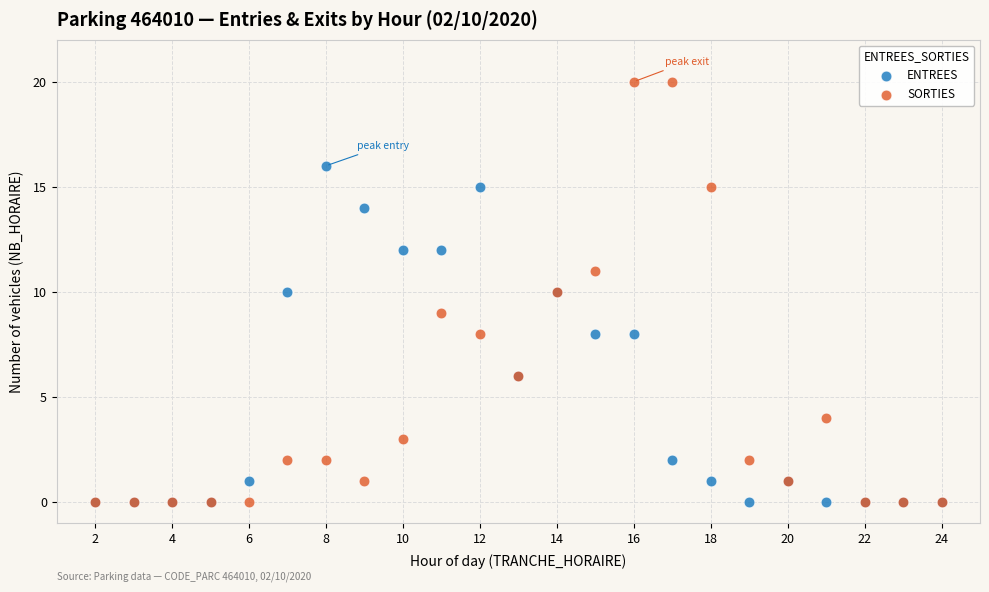

What are all the series names shown in the legend?

ENTREES, SORTIES